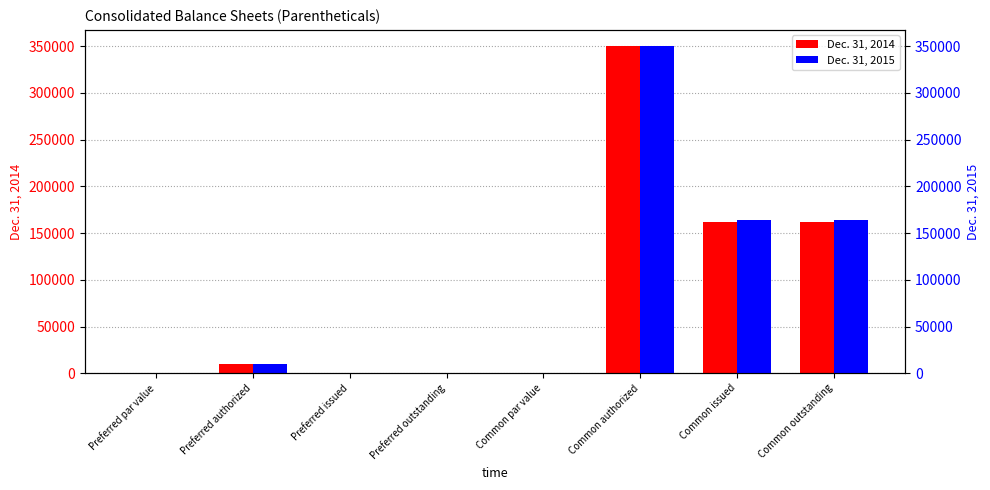

How many distinct data groups are displayed?

2